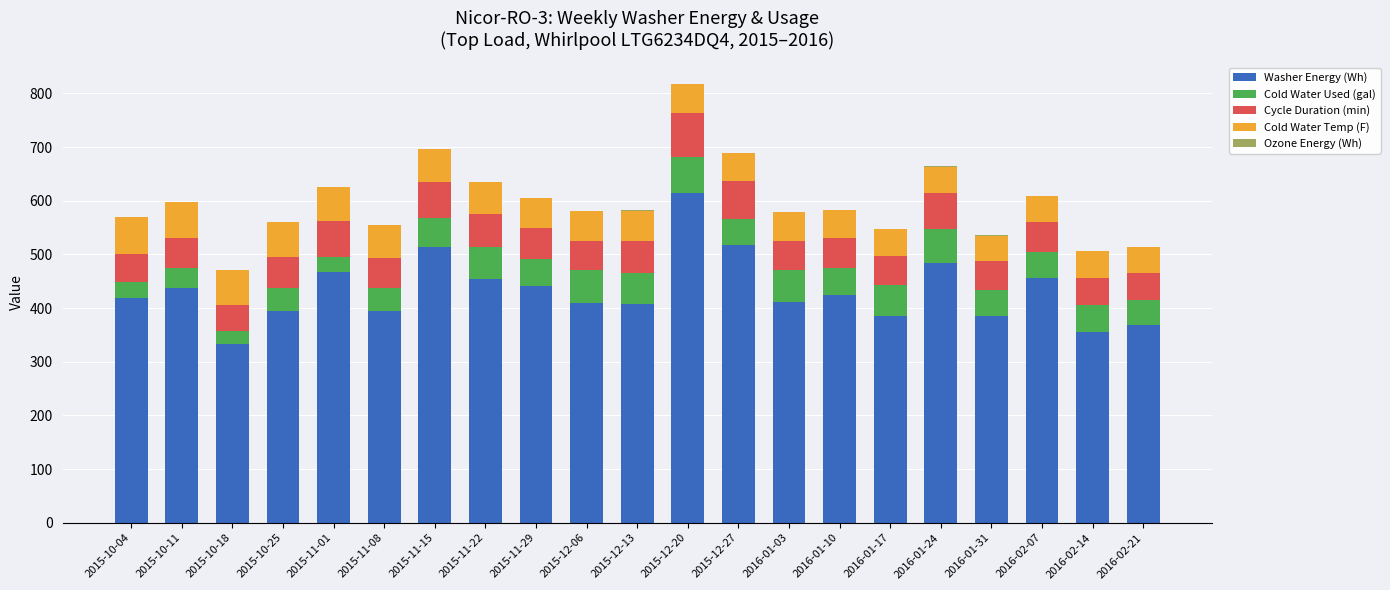

What is the highest value of the Washer Energy (Wh) series?

615.1